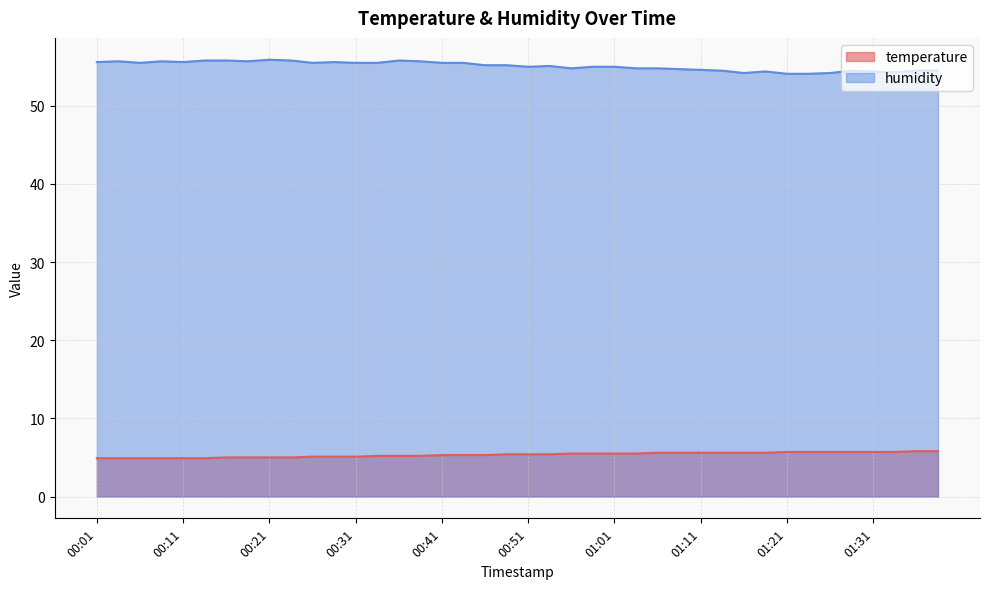

What is the difference between the humidity values at 00:41 and 01:34?

1.2